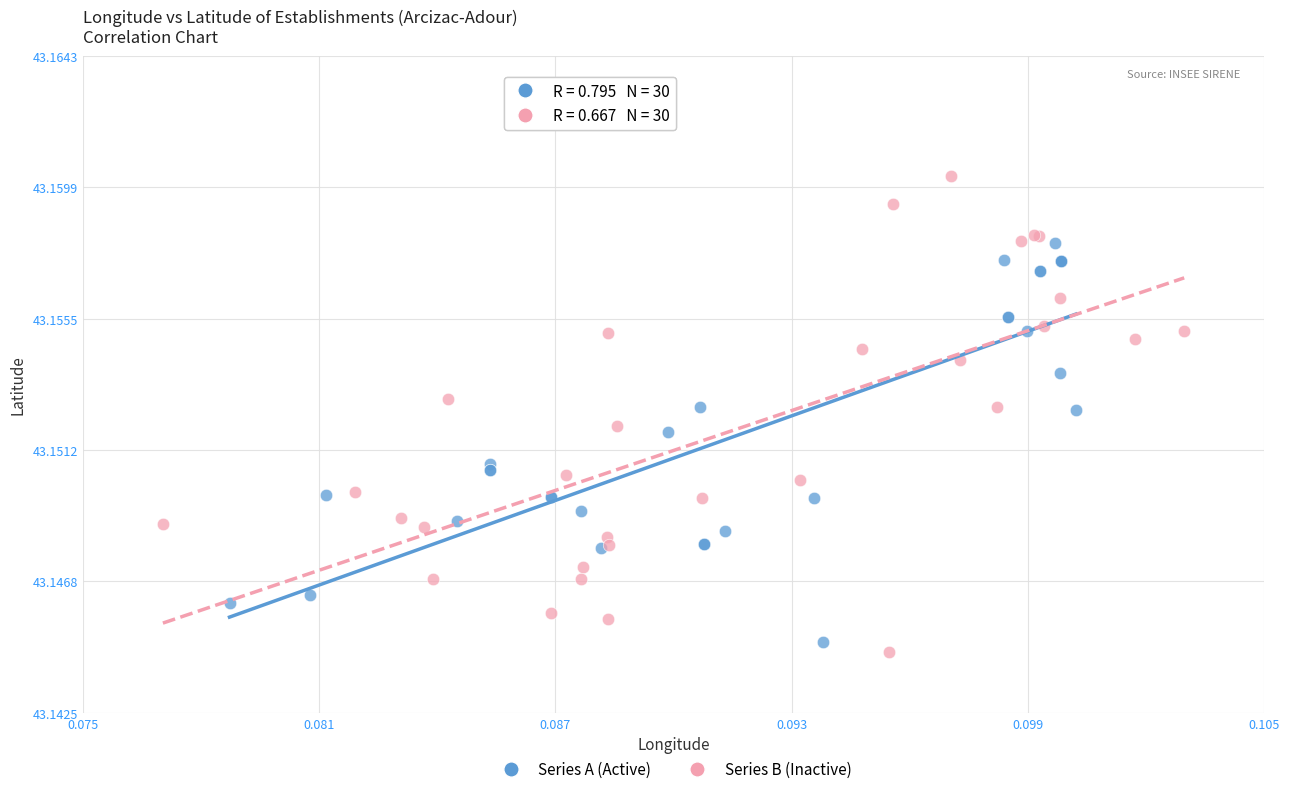

What are all the series names shown in the legend?

Series A (Active), Series B (Inactive)